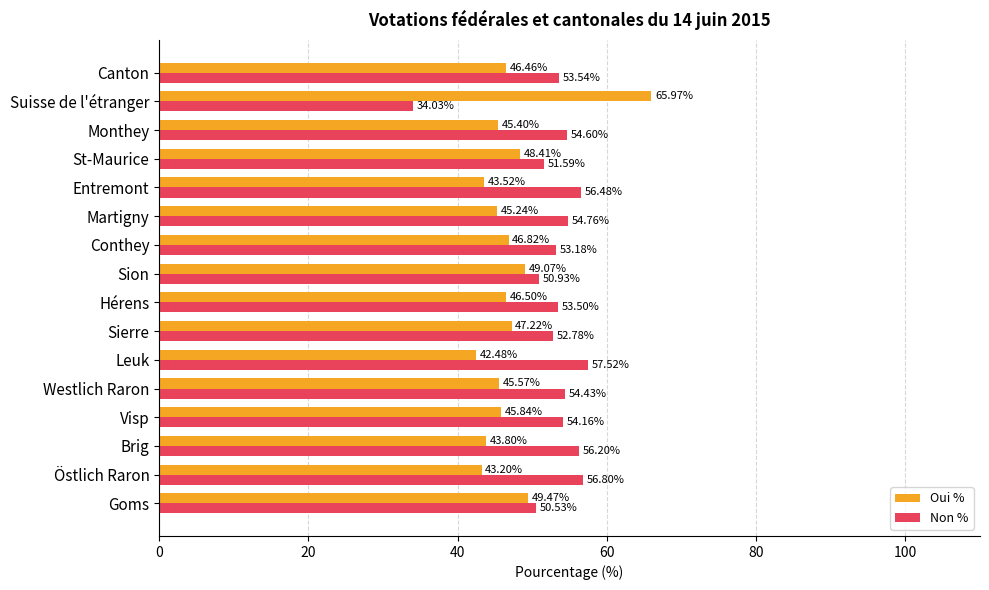

What is the difference between the Non % values at St-Maurice and Entremont?

4.9